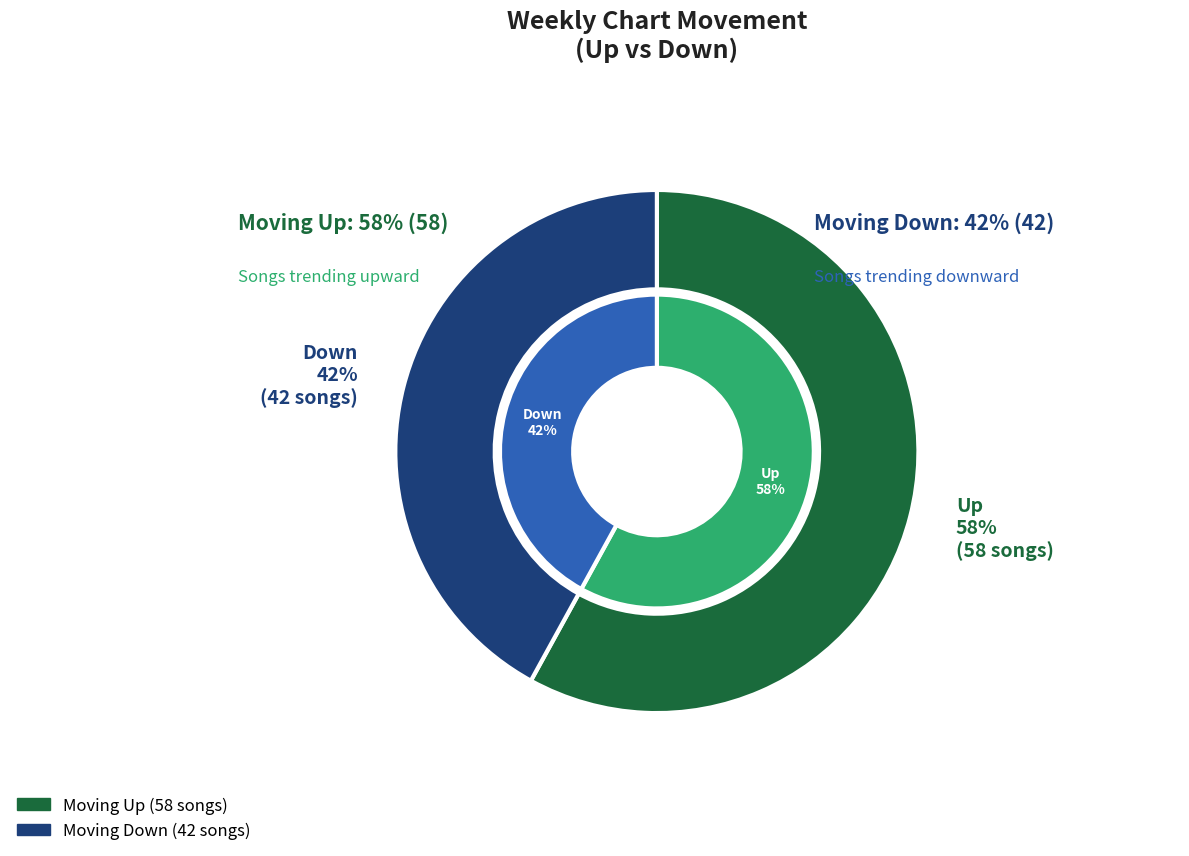

To the nearest percent, what percentage of the pie is Down?

42%